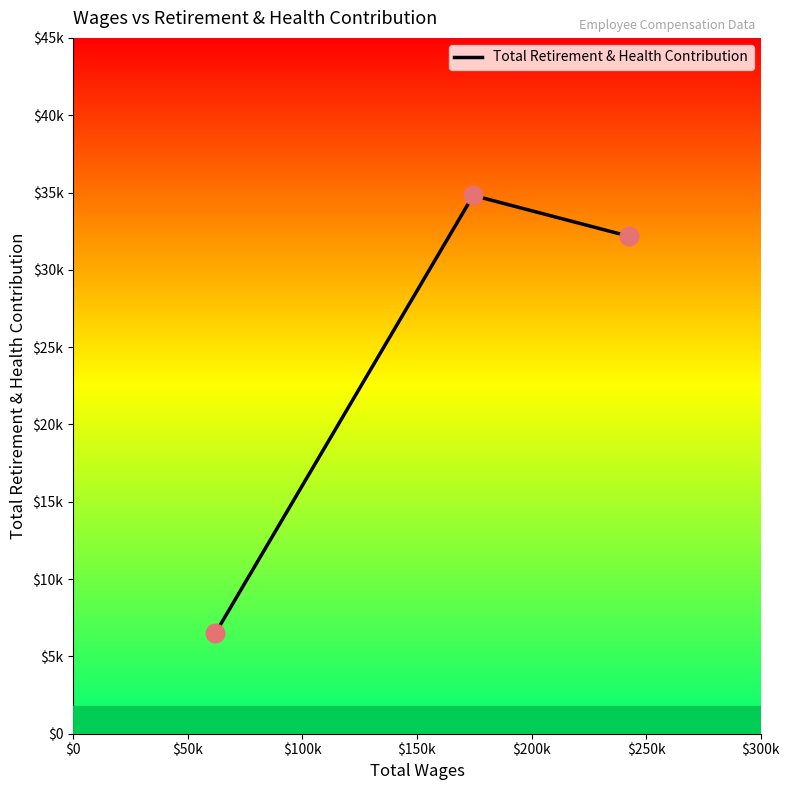

What is the change in value from $0 to $100k?

+25665